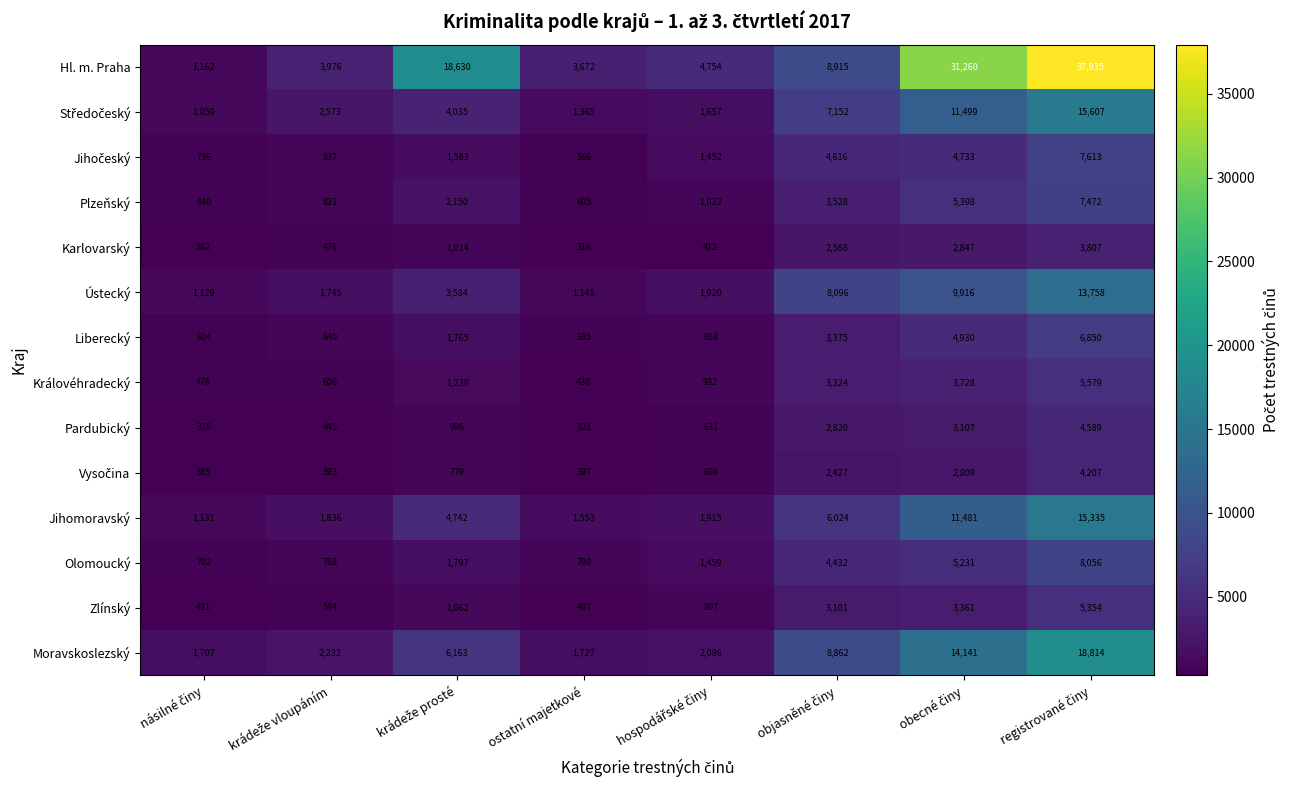

Which series has the largest total across all categories?

Hl. m. Praha